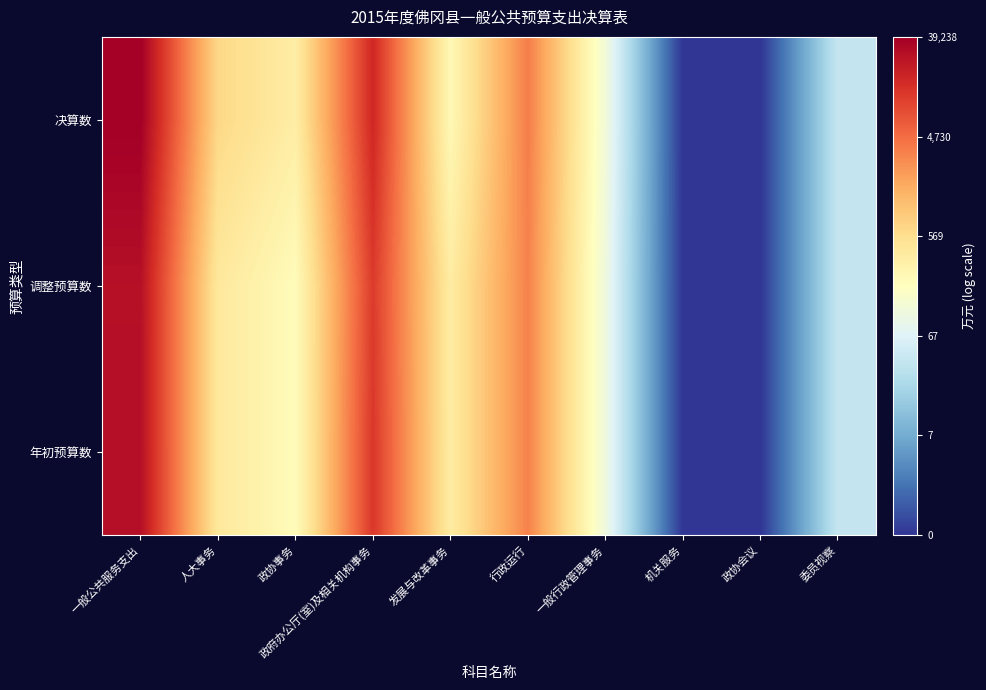

Which series has the largest range (max minus min)?

决算数